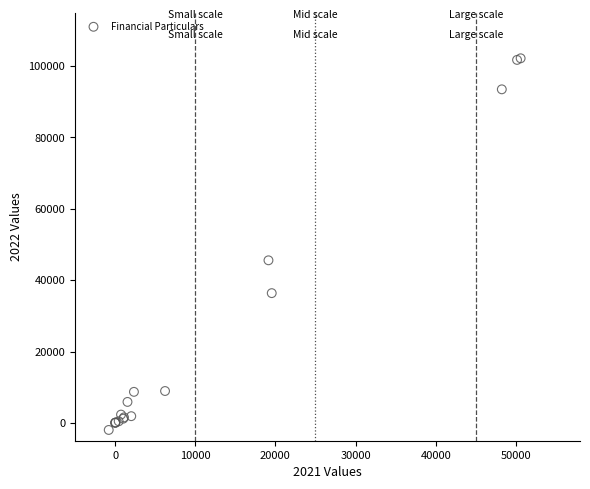

What Y value in the scatter plot is closest to 50103?

45566.9